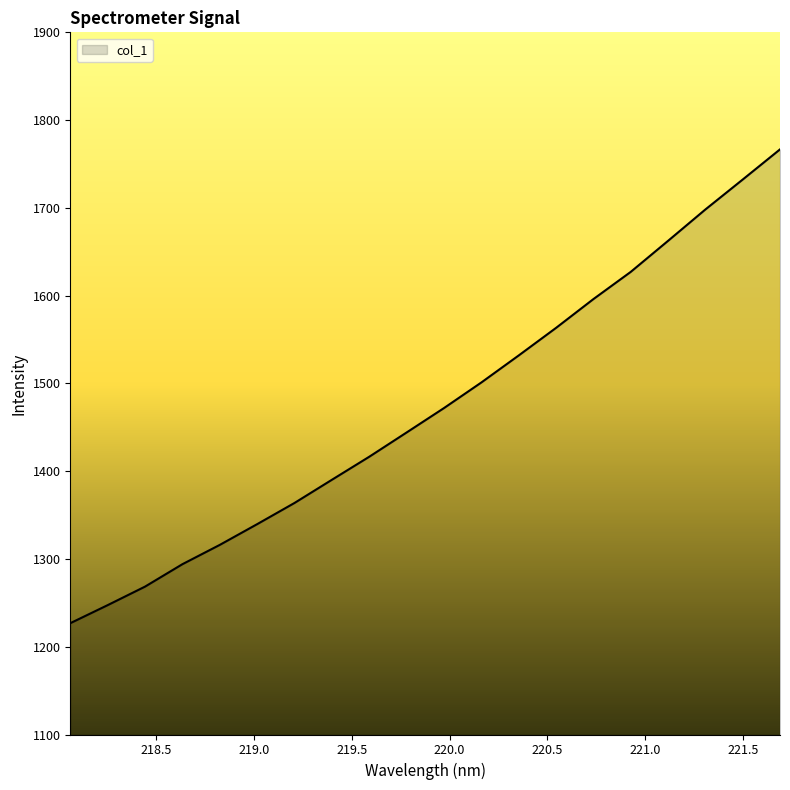

What is the sum of all values?

29457.5